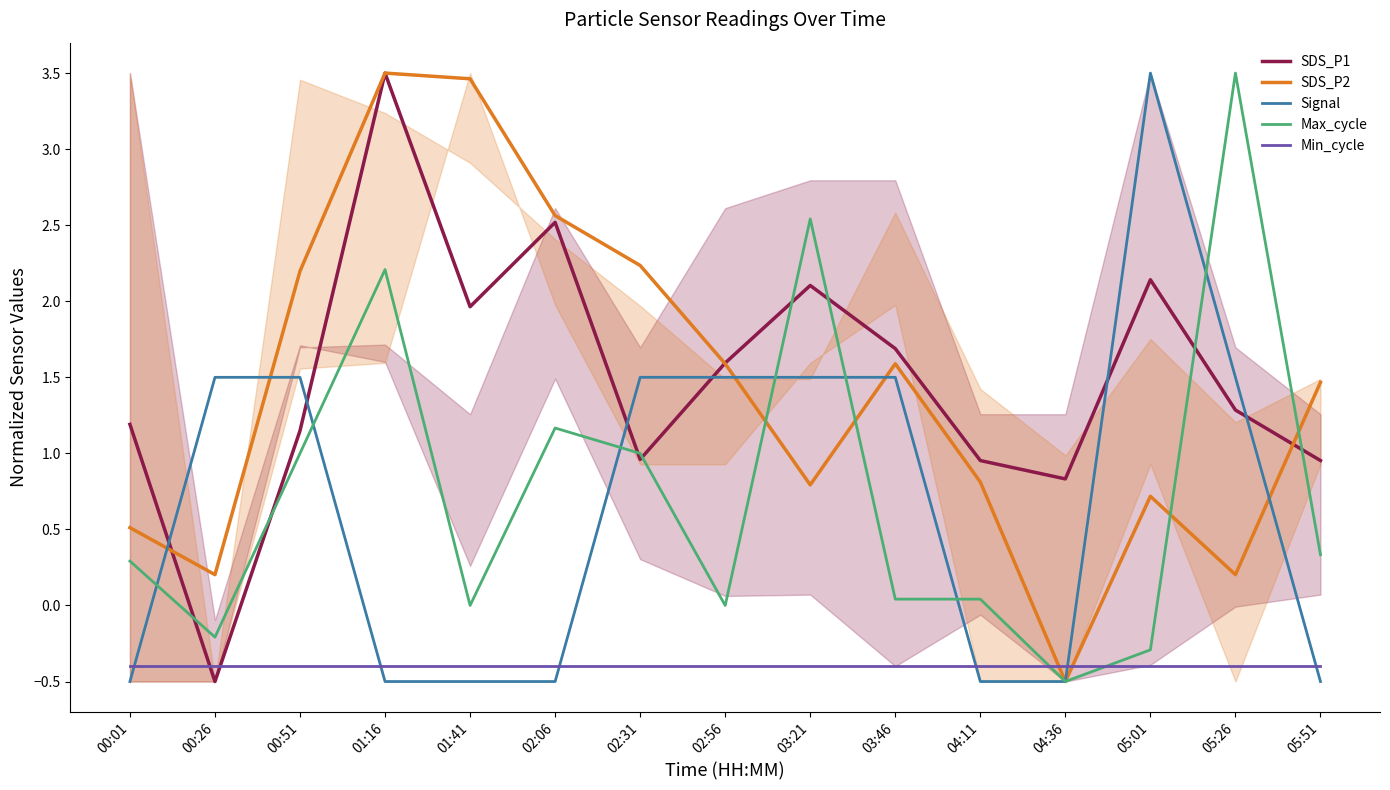

True or false: SDS_P1 and Min_cycle intersect in this chart.

True